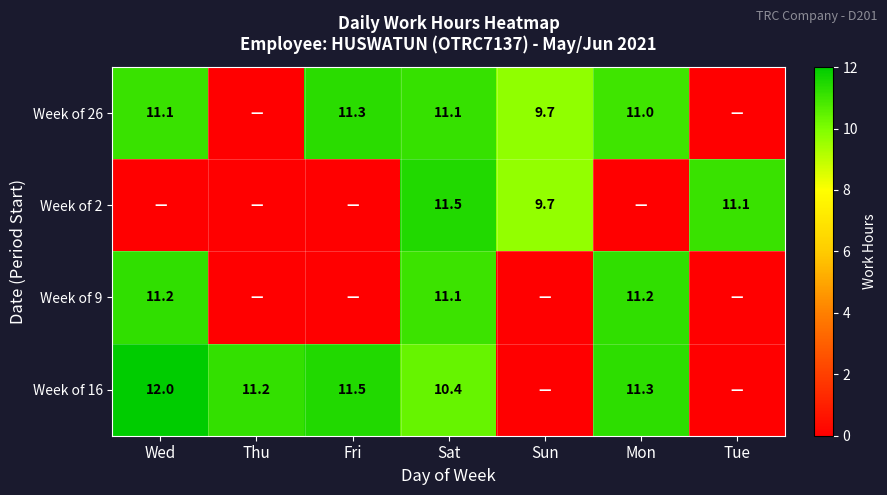

Count the number of data series in this chart.

4